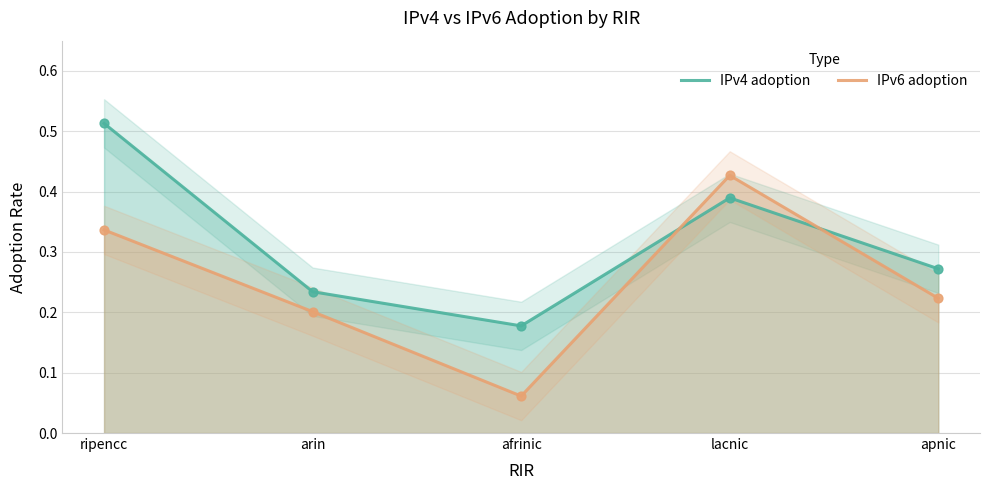

Which series has the widest spread of Y values?

IPv6 adoption